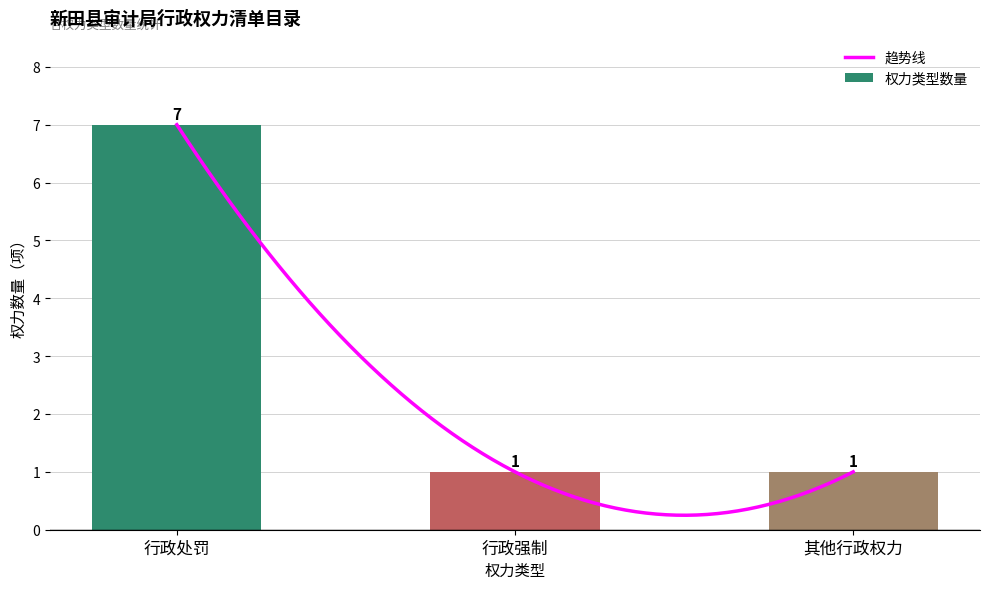

What is the difference between the maximum and minimum values?

6